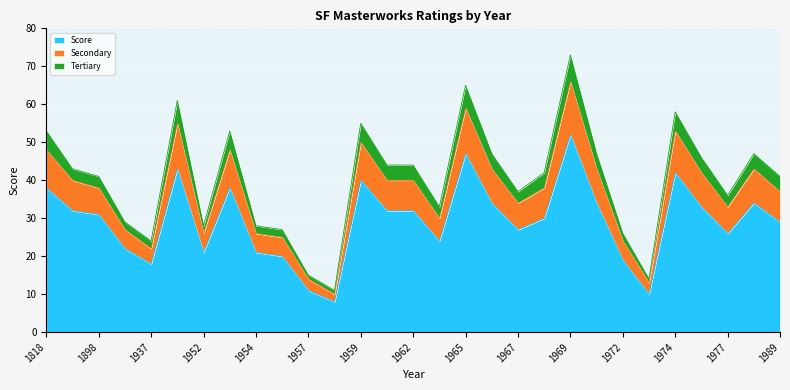

Rank the categories by Secondary value from lowest to highest.

1958, 1973, 1957, 1937, 1972, 1956, 1952, 1954, 1930, 1963, 1977, 1967, 1898, 1989, 1968, 1895, 1961, 1962, 1975, 1966, 1970, 1984, 1818, 1953, 1959, 1974, 1949, 1965, 1969